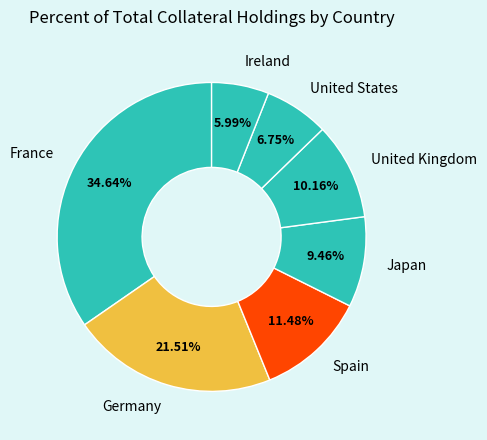

True or false: Japan accounts for 4% of the total.

False